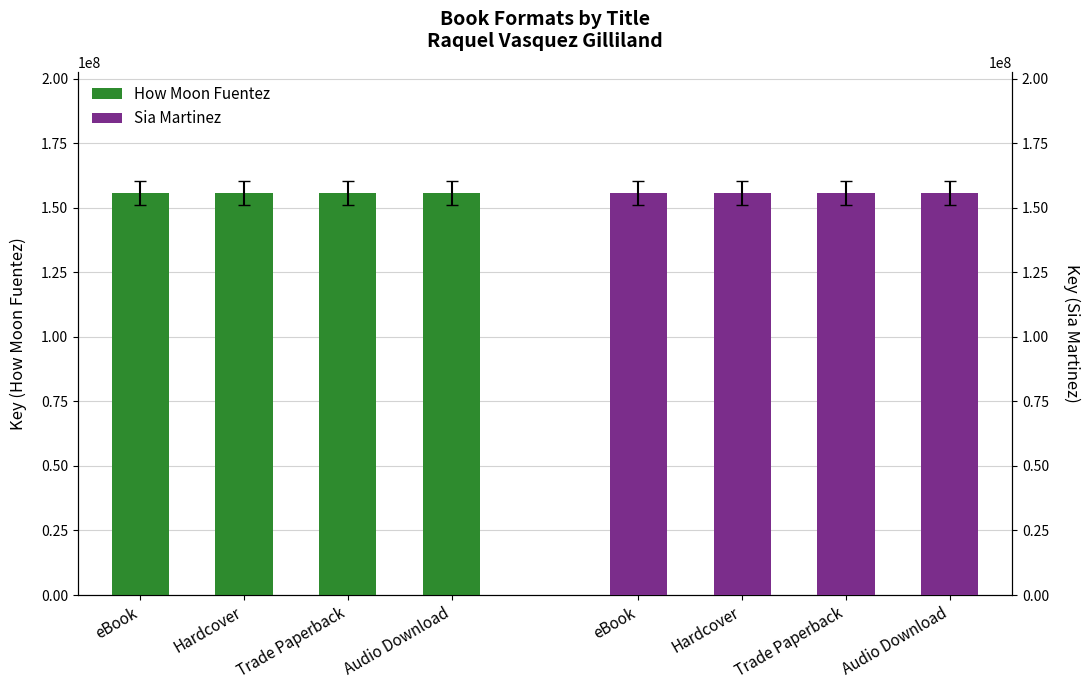

At which label is Sia Martinez closest to 155806780?

eBook